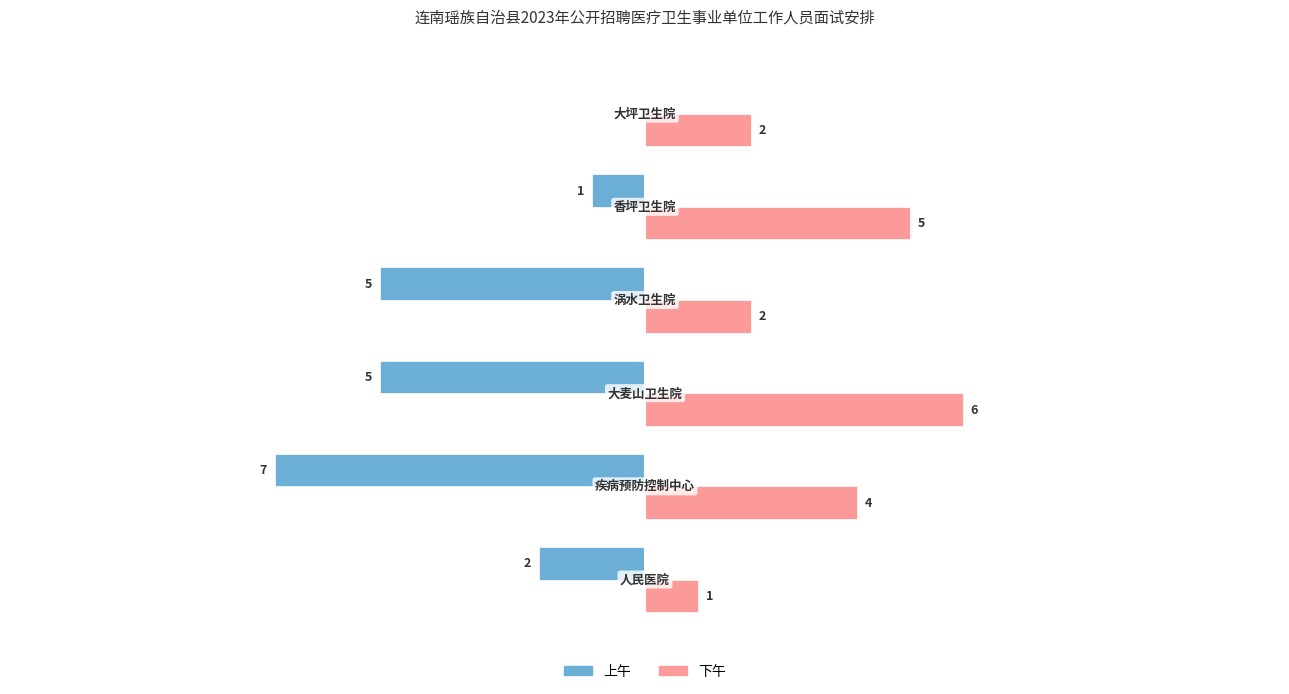

Which series has the widest spread of values?

上午